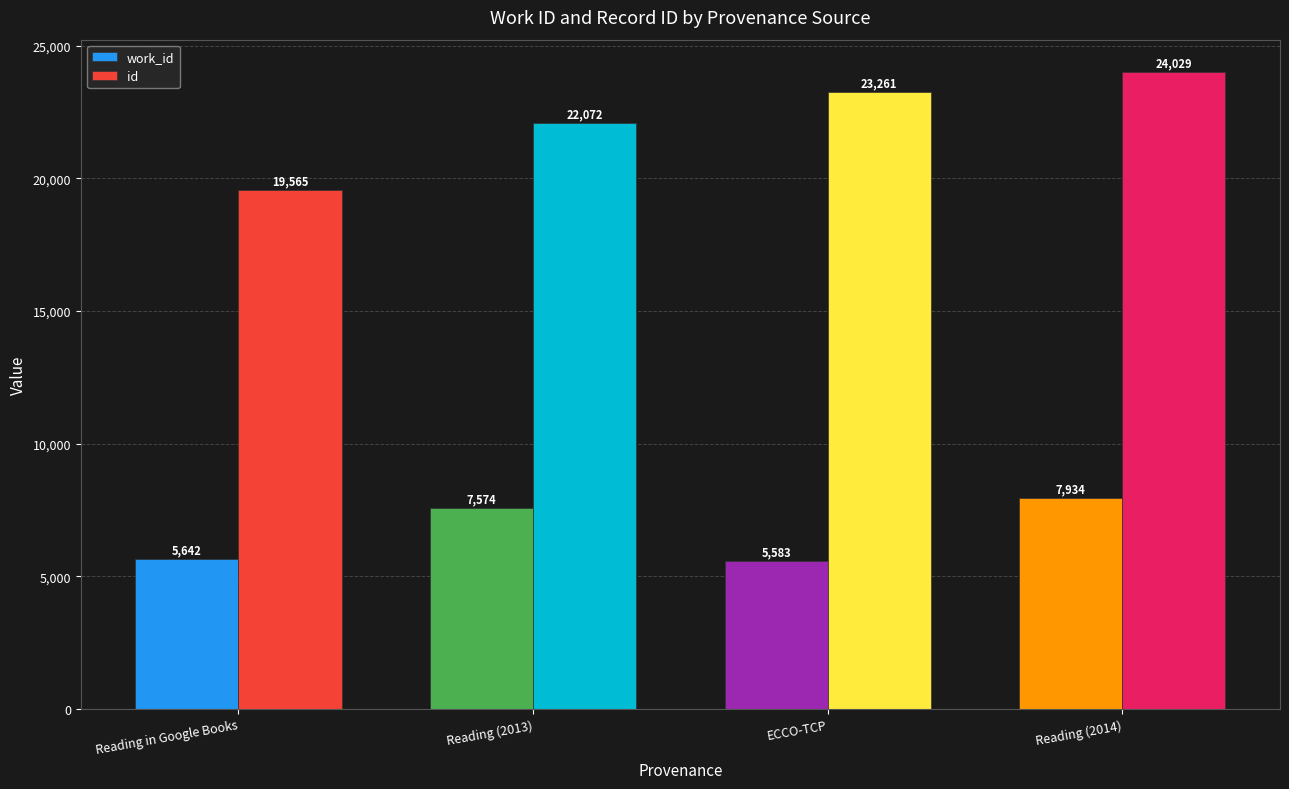

Count the number of data series in this chart.

2